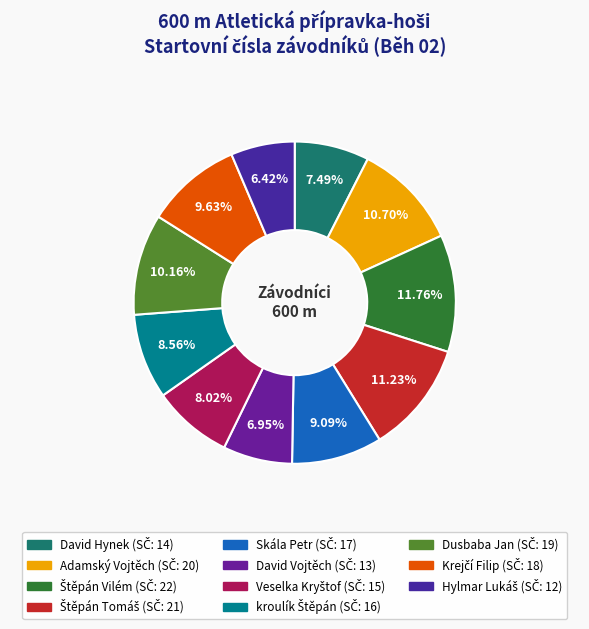

Count the number of slices in the pie.

11